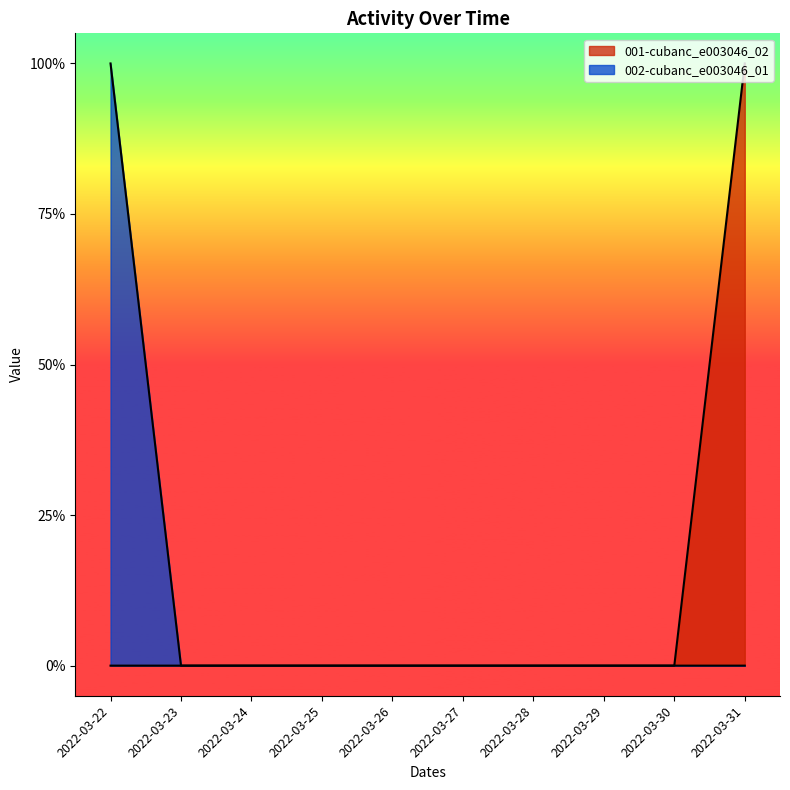

How many data points in 001-cubanc_e003046_02 are above 0?

1